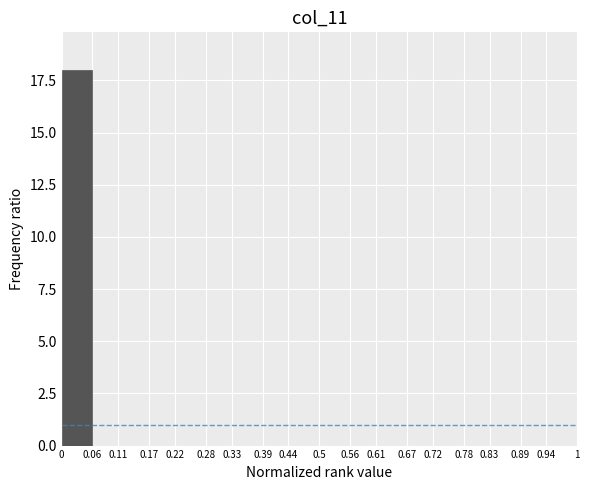

Reading left to right, transcribe this chart: for each bar, give the range it covers on the x-axis and its height. The values are not printed on the chart, so give them approximately, as read against the axis.

0 to 0.06: 18
0.06 to 0.11: 0
0.11 to 0.17: 0
0.17 to 0.22: 0
0.22 to 0.28: 0
0.28 to 0.33: 0
0.33 to 0.39: 0
0.39 to 0.44: 0
0.44 to 0.5: 0
0.5 to 0.56: 0
0.56 to 0.61: 0
0.61 to 0.67: 0
0.67 to 0.72: 0
0.72 to 0.78: 0
0.78 to 0.83: 0
0.83 to 0.89: 0
0.89 to 0.94: 0
0.94 to 1: 0